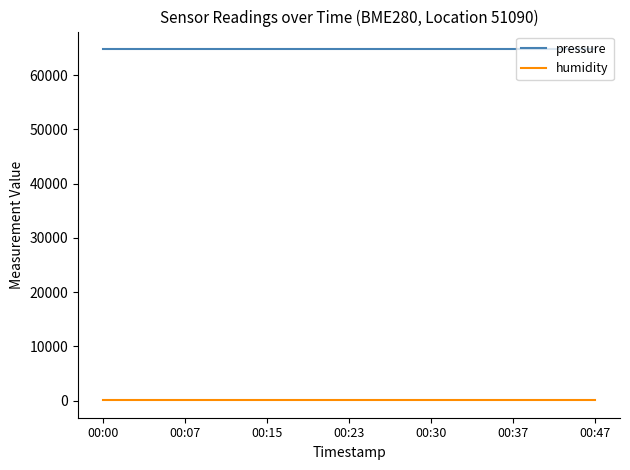

Which series has the largest total across all categories?

pressure